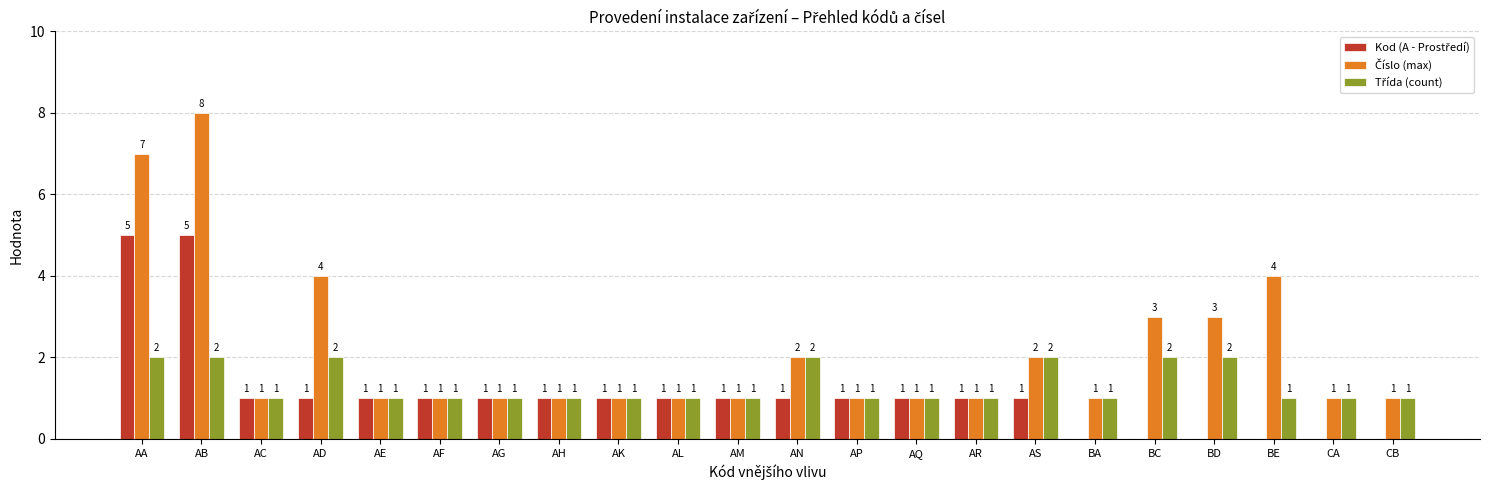

At which category is the sum across all series the highest?

AB